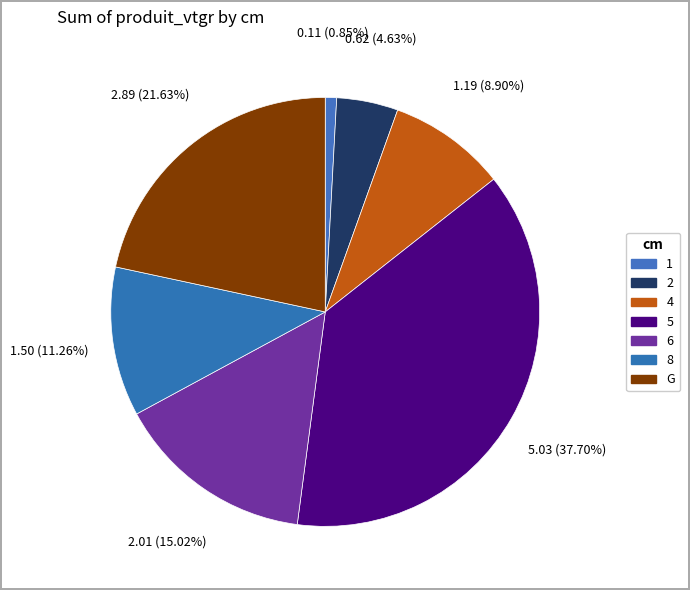

How many slices are in this pie chart?

7